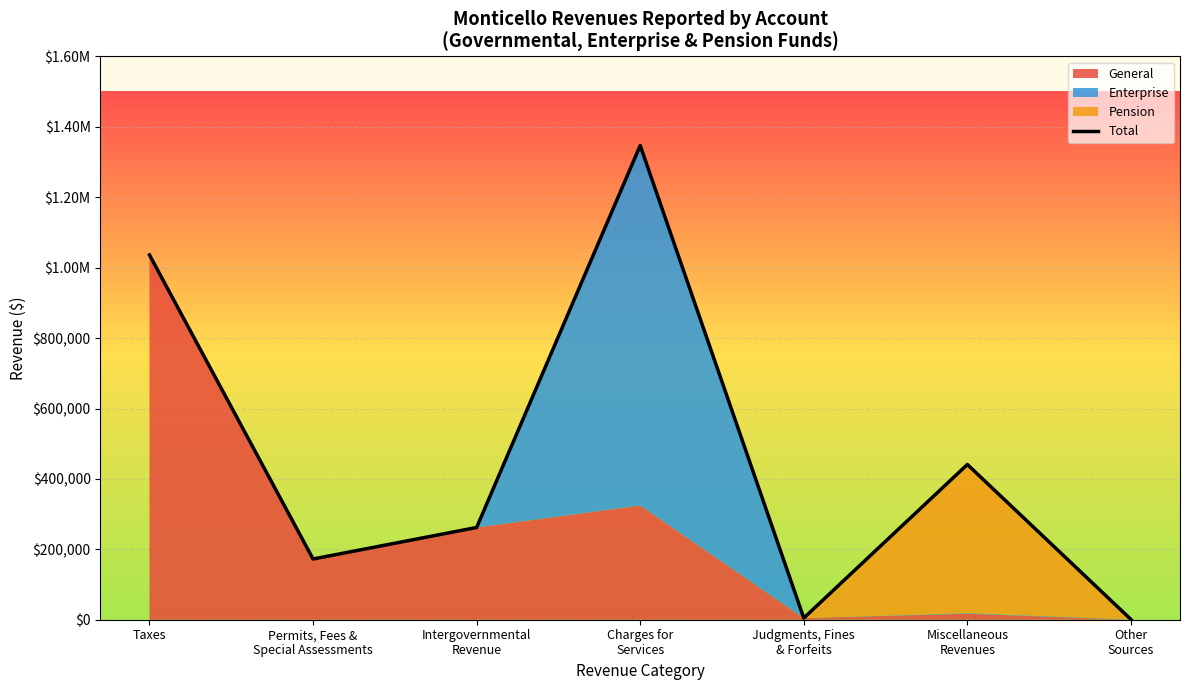

Between Permits, Fees &
Special Assessments and Taxes, which is larger?

Taxes